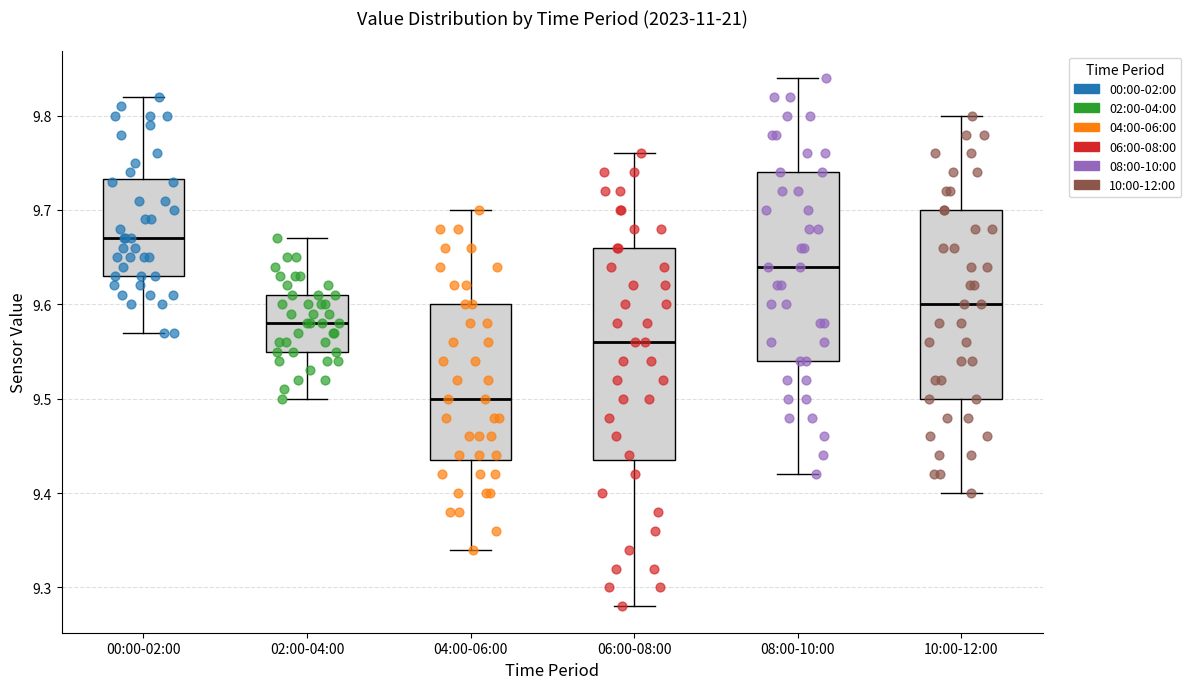

Reading left to right, read every box against the y-axis: the position of its median line, the range the box covers, and the ends of its whiskers. The values are not printed on the chart, so give them approximately, as read against the axis.

00:00-02:00: median 9.67, box 9.63 to 9.73, whiskers 9.57 to 9.82
02:00-04:00: median 9.58, box 9.55 to 9.61, whiskers 9.50 to 9.67
04:00-06:00: median 9.50, box 9.44 to 9.60, whiskers 9.34 to 9.70
06:00-08:00: median 9.56, box 9.44 to 9.66, whiskers 9.28 to 9.76
08:00-10:00: median 9.64, box 9.54 to 9.74, whiskers 9.42 to 9.84
10:00-12:00: median 9.60, box 9.50 to 9.70, whiskers 9.40 to 9.80